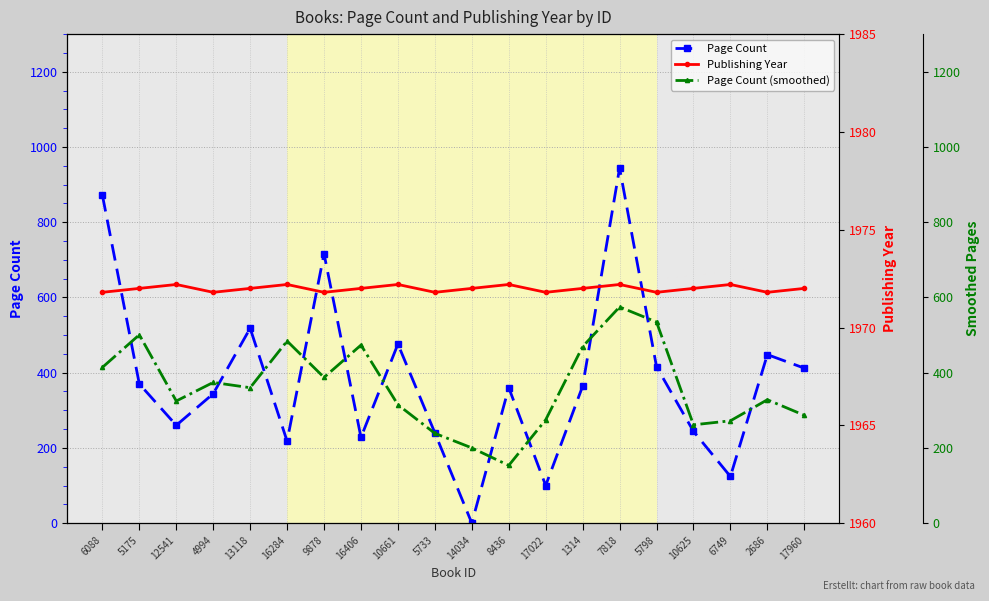

Reading left to right, list all the values displayed in this chart.

Page Count: 872.0	370.0	260.0	344.0	518.0	218.0	716.0	228.0	476.0	240.0	0.0	360.0	100.0	364.0	944.0	416.0	244.0	124.0	448.0	412.0
Publishing Year: 1971.8	1972.0	1972.2	1971.8	1972.0	1972.2	1971.8	1972.0	1972.2	1971.8	1972.0	1972.2	1971.8	1972.0	1972.2	1971.8	1972.0	1972.2	1971.8	1972.0
Page Count (smoothed): 414.0	500.7	324.7	374.0	360.0	484.0	387.3	473.3	314.7	238.7	200.0	153.3	274.7	469.3	574.7	534.7	261.3	272.0	328.0	286.7